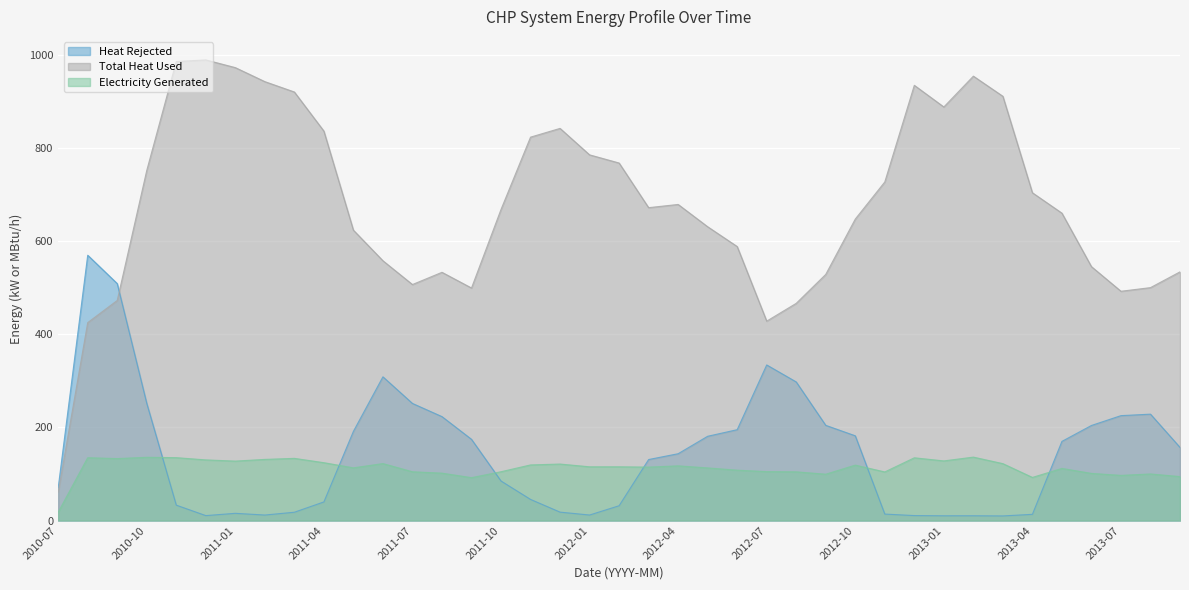

How many lines are shown in the chart?

3